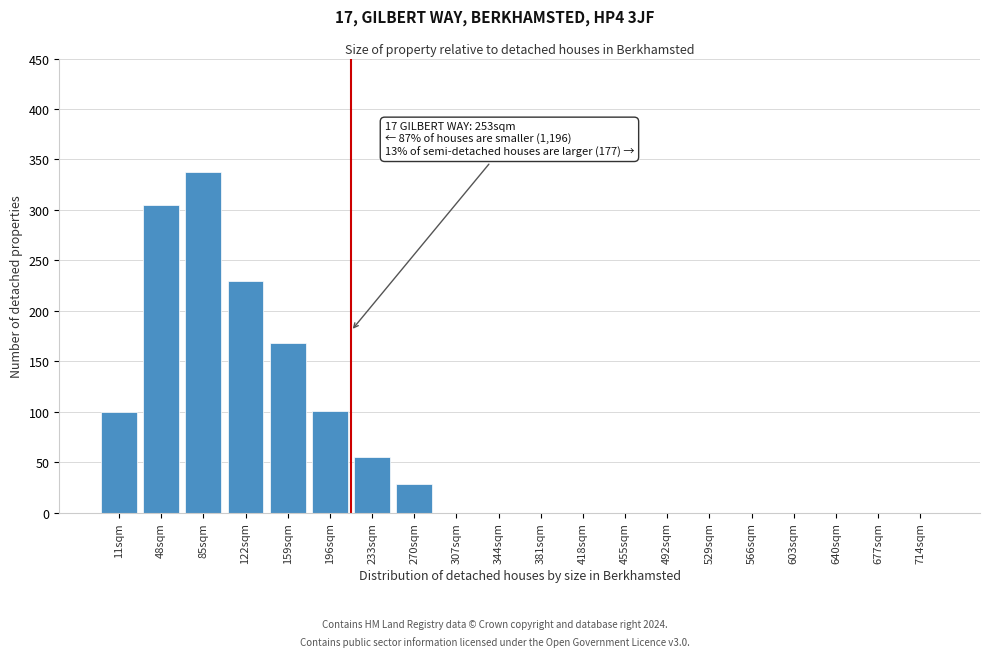

Which category has the highest value across all series?

85sqm